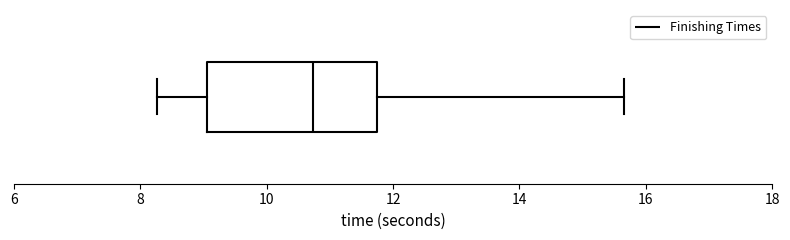

Read this box plot against the x-axis: the position of the median line, the range covered by the box, and the ends of both whiskers. The values are not printed on the chart, so give them approximately, as read against the axis.

median 10.8, box 9.0 to 11.8, whiskers 8.2 to 15.6